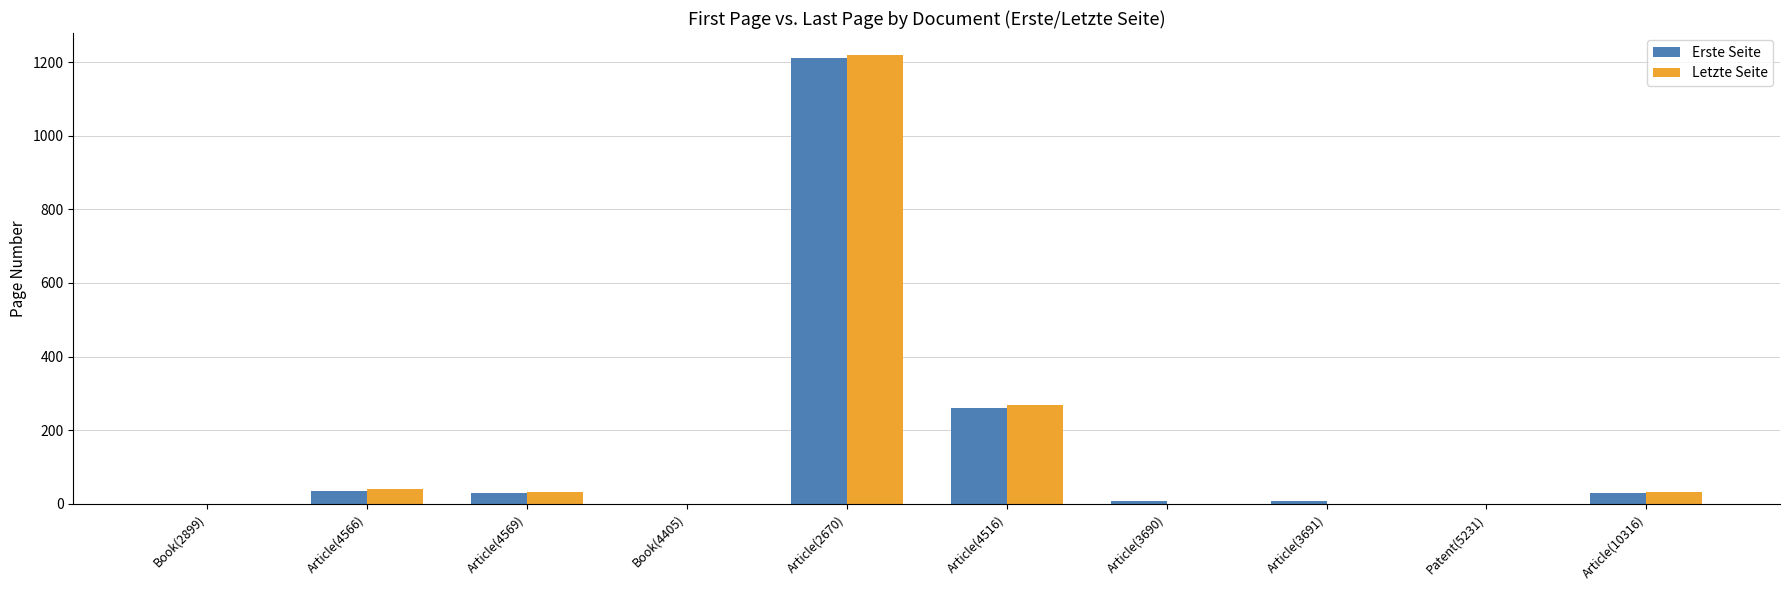

Which series has the largest range (max minus min)?

Letzte Seite